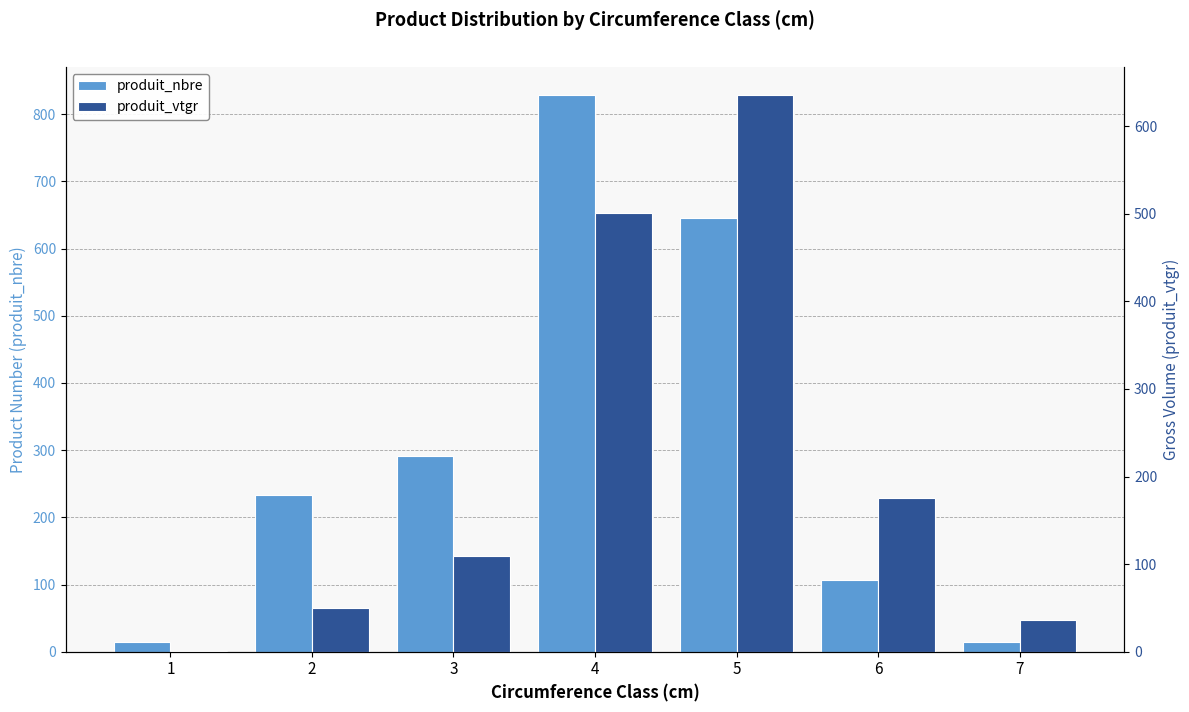

What is the minimum value for produit_nbre?

14.0